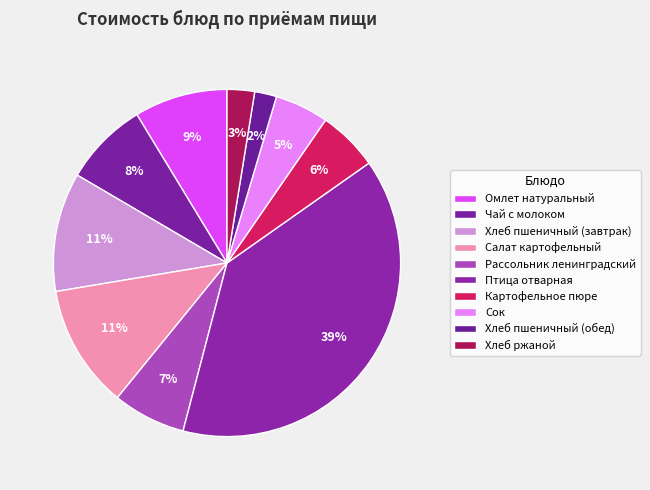

How many slices are in this pie chart?

10